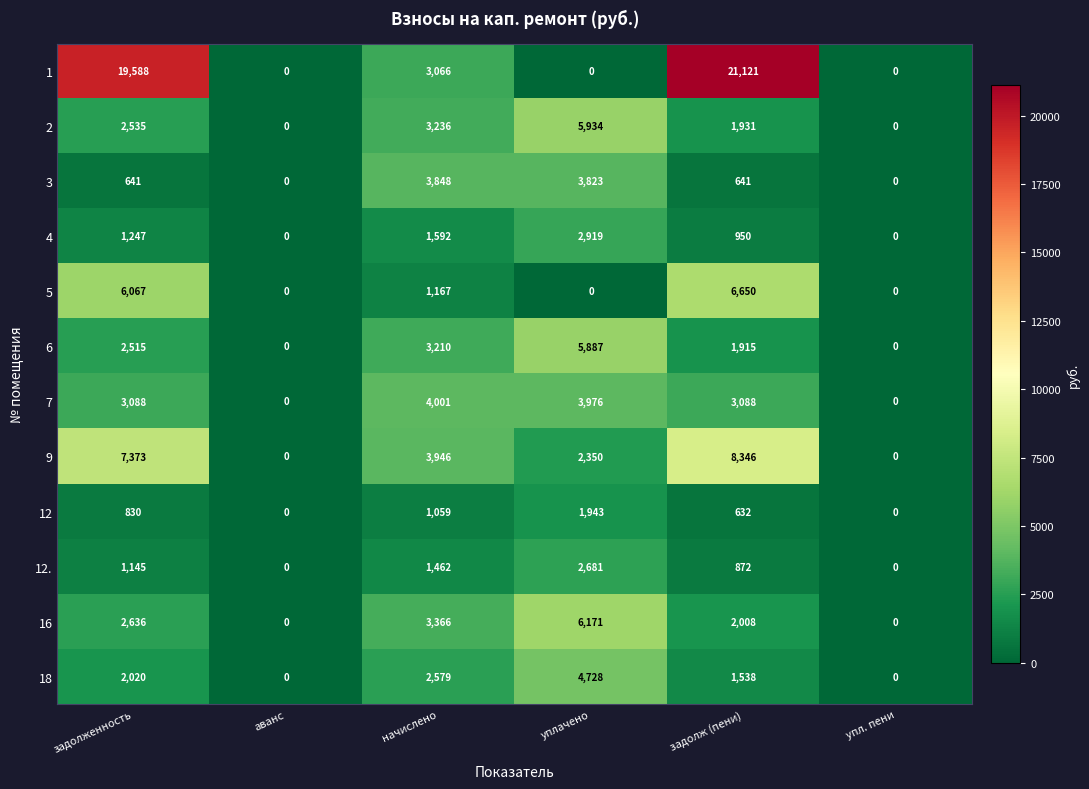

What is the difference between the second highest and second lowest values in the 6 series?

3210